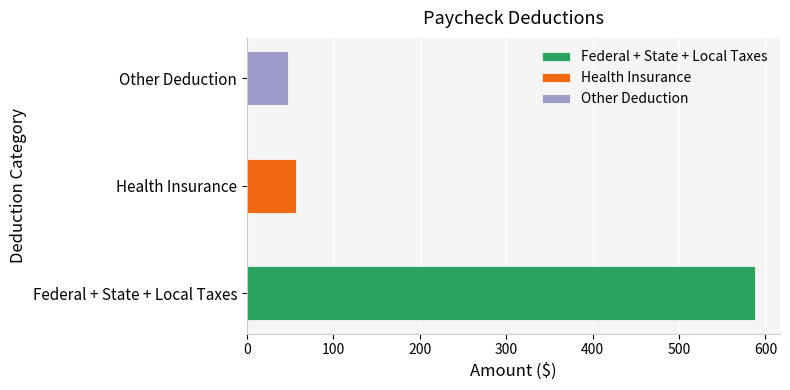

Reading left to right, extract all data points from this chart.

0=587.5	1=56.5	2=47.5